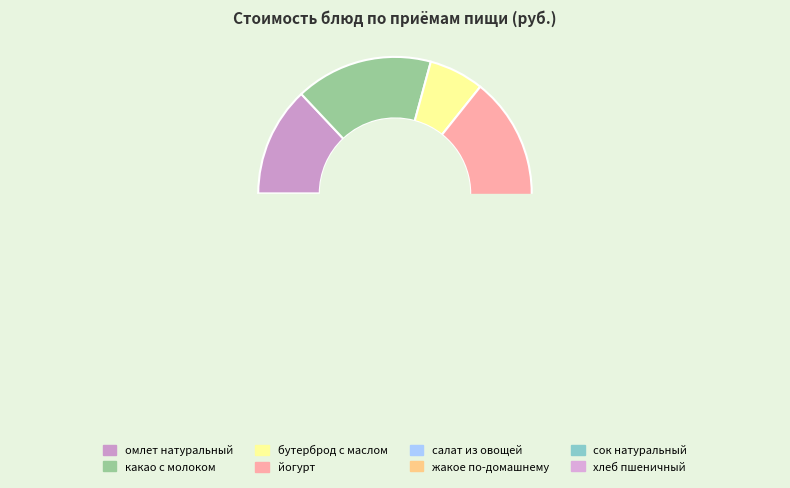

Does any single category account for the majority?

No